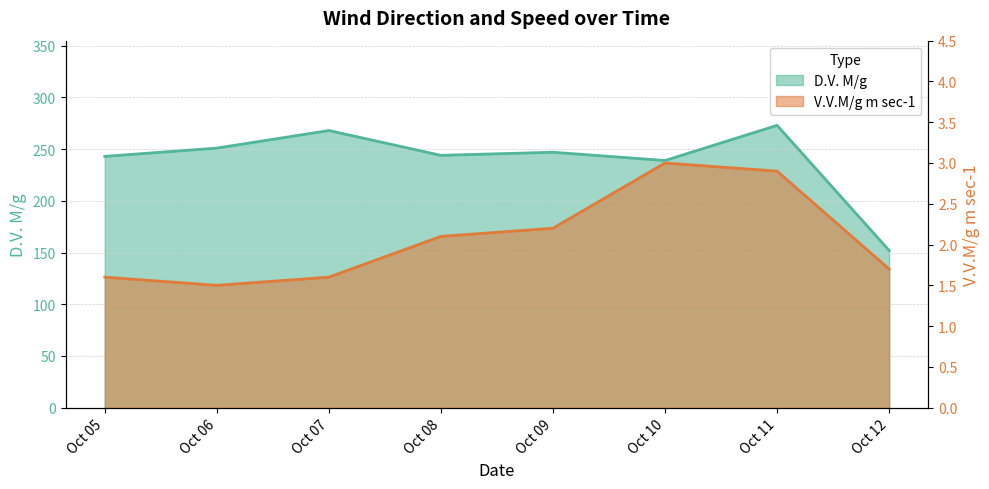

Count the number of categories in the chart.

8